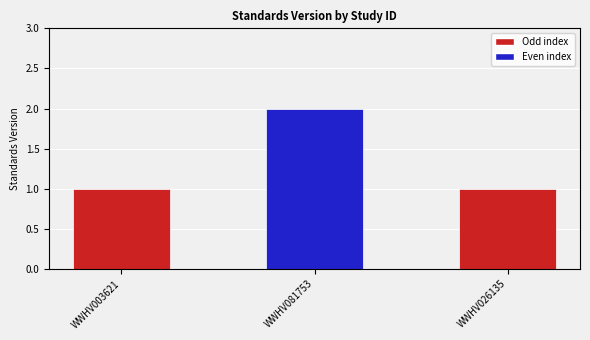

Is it true that the value at WWHV026135 is 2?

False